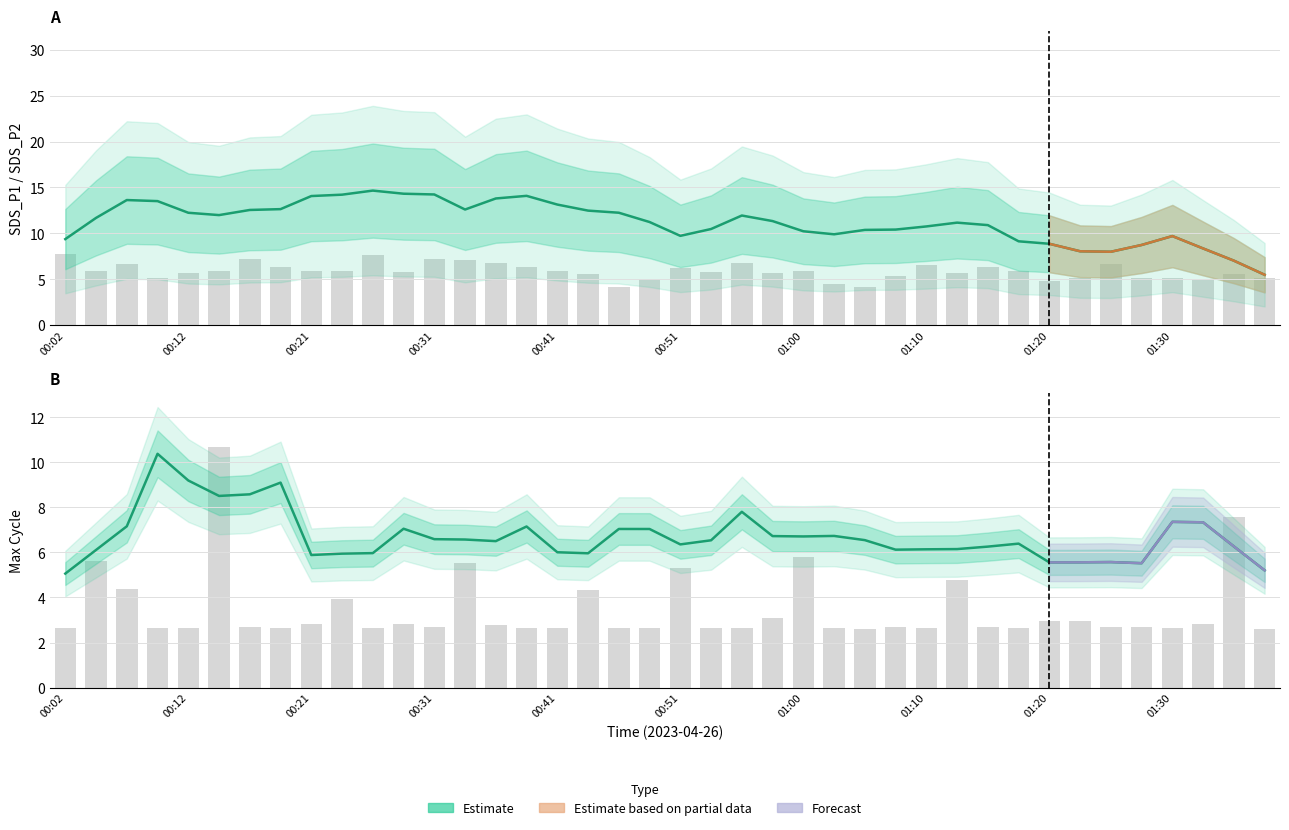

What is the difference between the maximum and second lowest values?

3.6